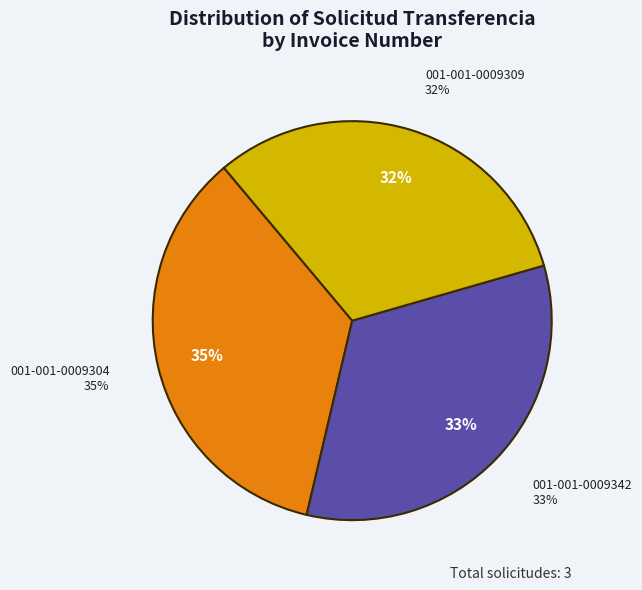

Is it true that 001-001-0009304 is 44% of the pie?

False